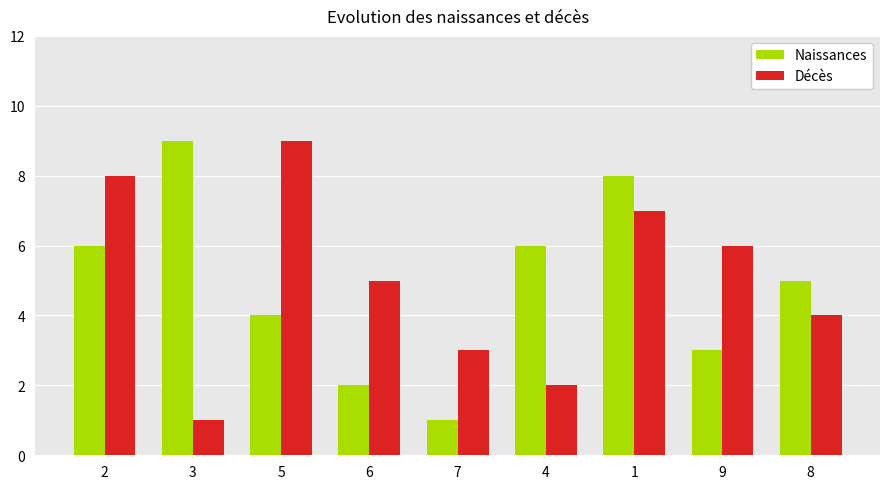

Reading left to right, what are all the values shown in this chart?

Naissances: 6	9	4	2	1	6	8	3	5
Décès: 8	1	9	5	3	2	7	6	4